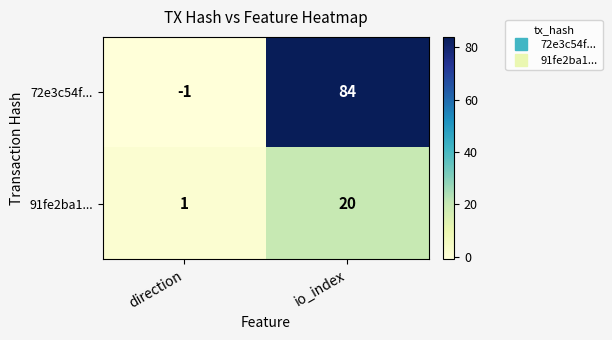

Between direction and io_index, which series saw the biggest shift?

72e3c54f...